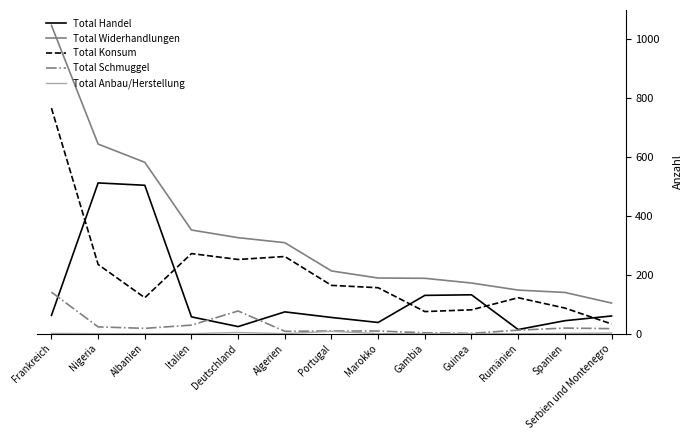

Does the chart display data point markers on the line(s)?

No